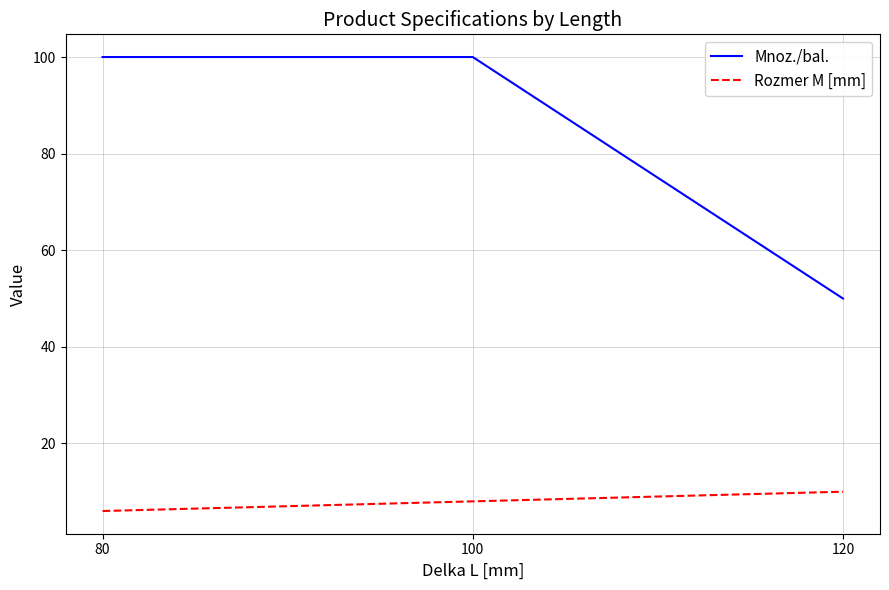

What is the maximum value shown in the chart?

100